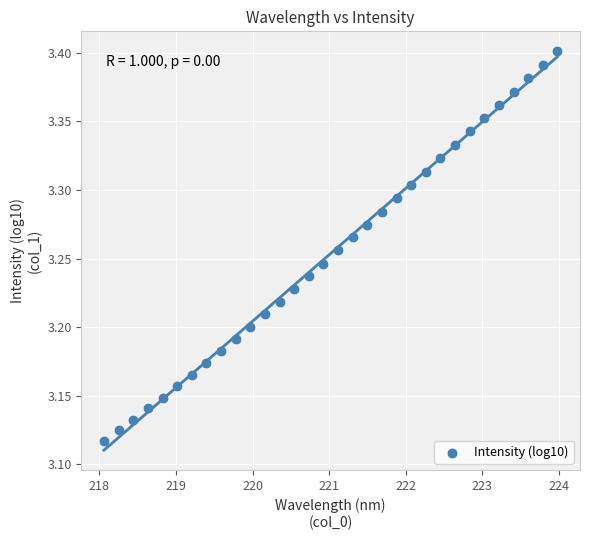

What is the range of Y values (max minus min)?

0.3